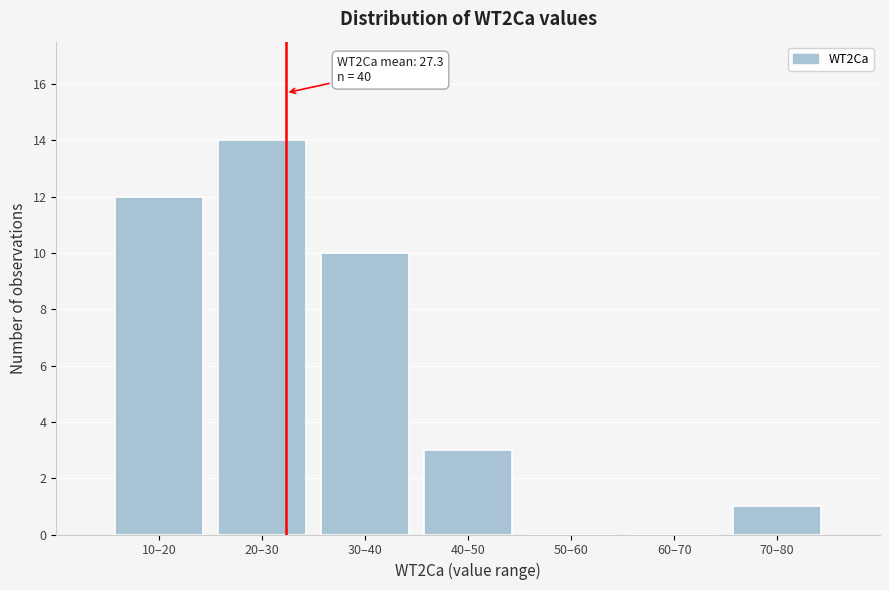

Reading left to right, list all the values displayed in this chart.

10–20=12	20–30=14	30–40=10	40–50=3	50–60=0	60–70=0	70–80=1